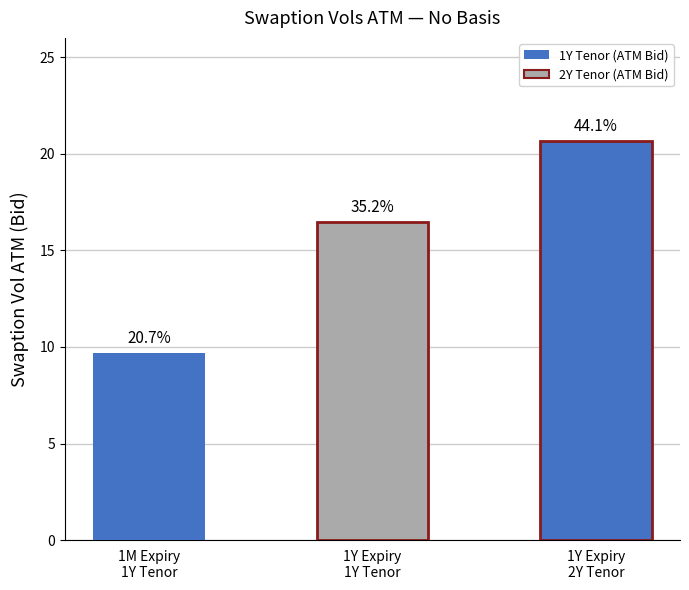

Is the value of 1Y tenor at 5 Year greater than the value of 2Y tenor at 2 Year?

No